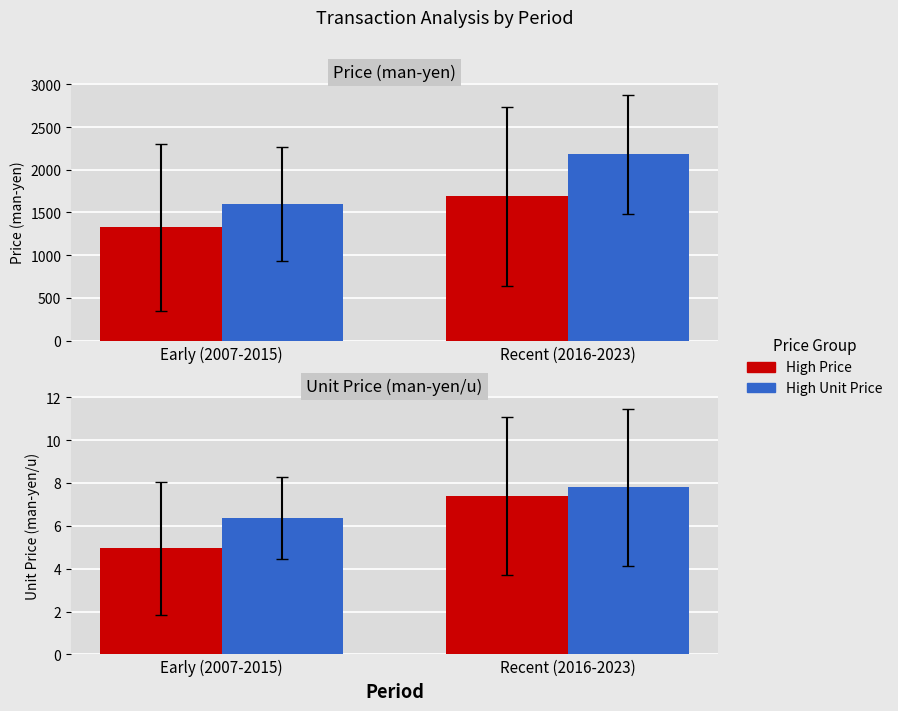

Reading left to right, extract all data points from this chart.

High Price: 5.0	7.4
High Unit Price: 6.3	7.8